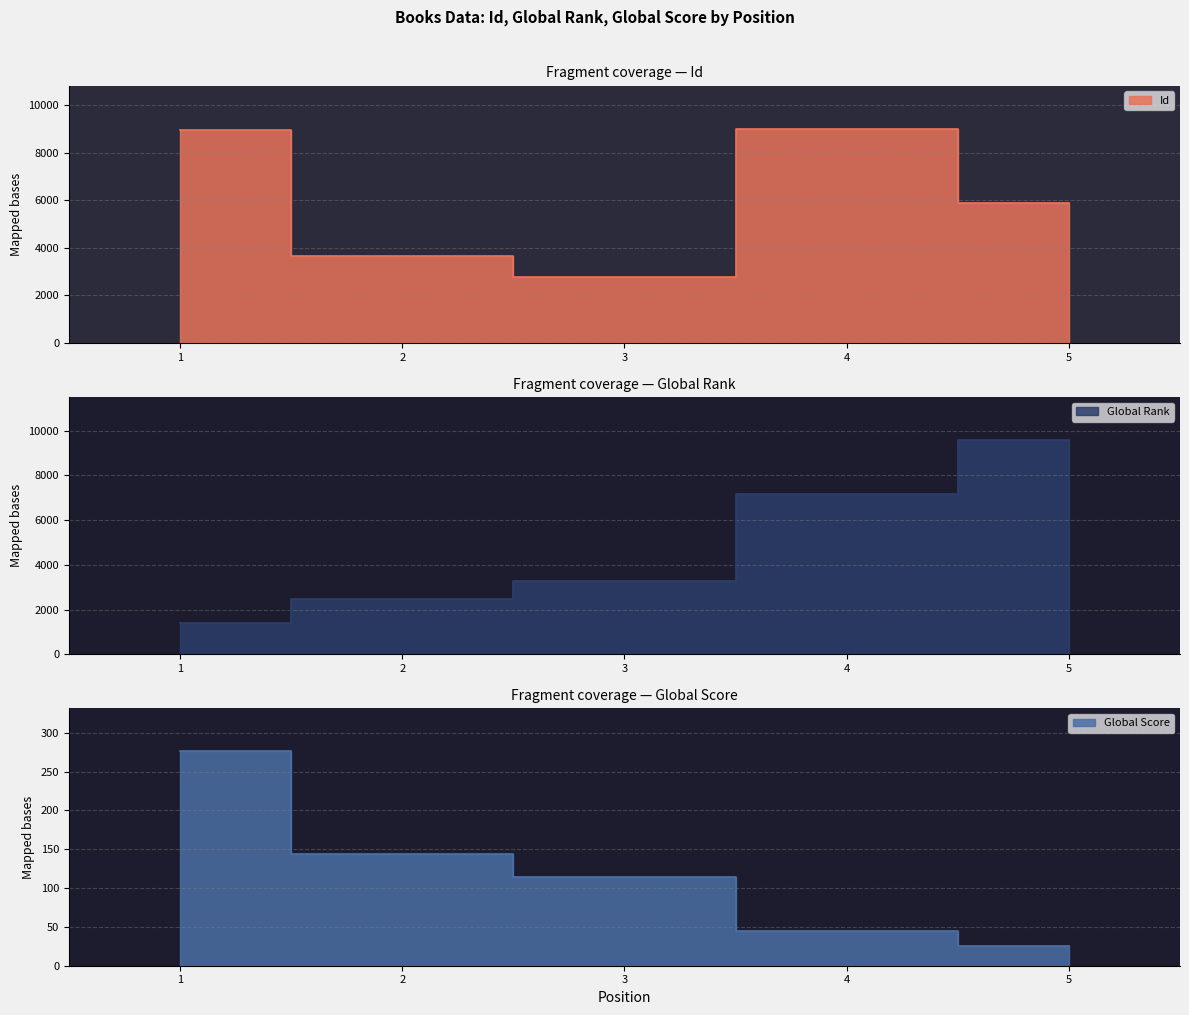

What is the average value of the Id series?

6045